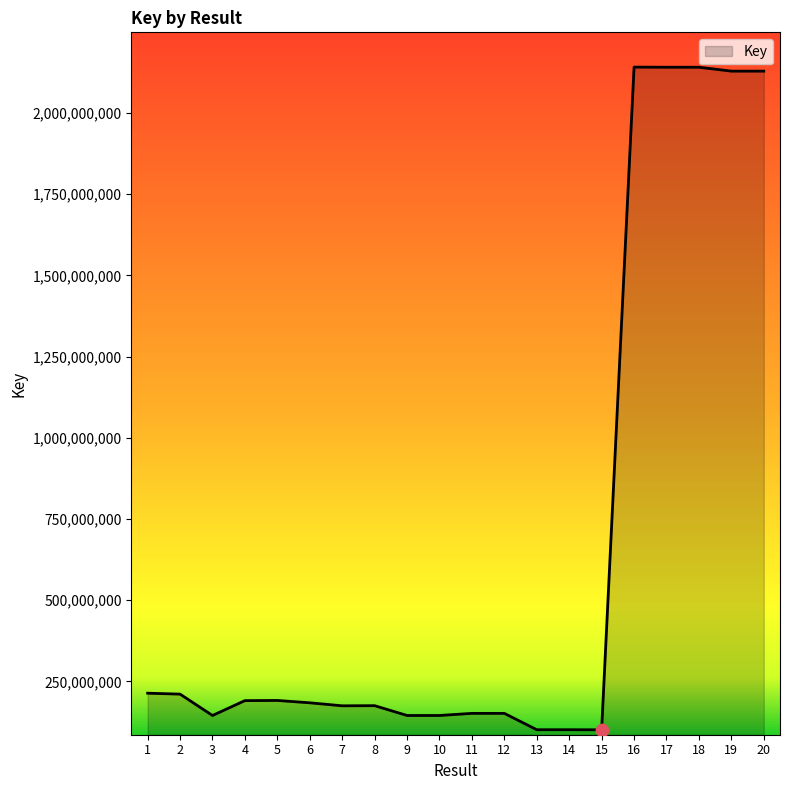

What is the change in value from 13 to 18?

+2039756903